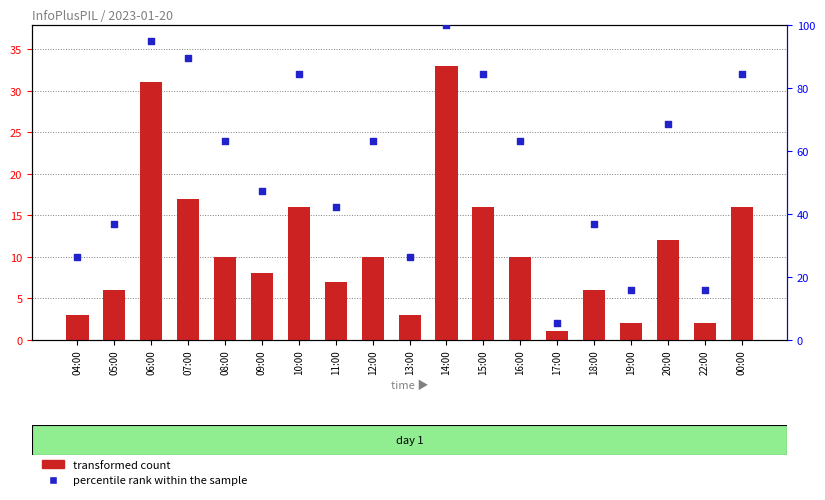

Which series contains the highest Y value?

percentile rank within the sample